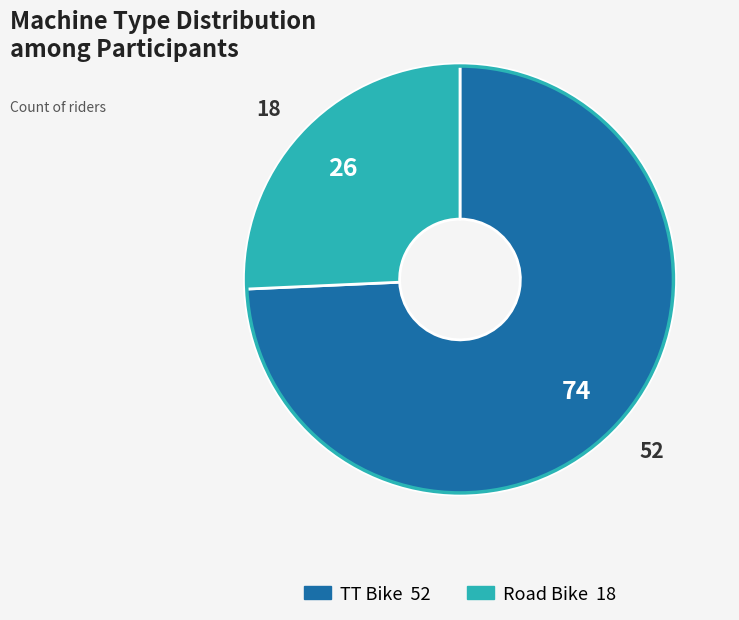

What is the ratio of the value at Road Bike to the value at TT Bike?

0.3